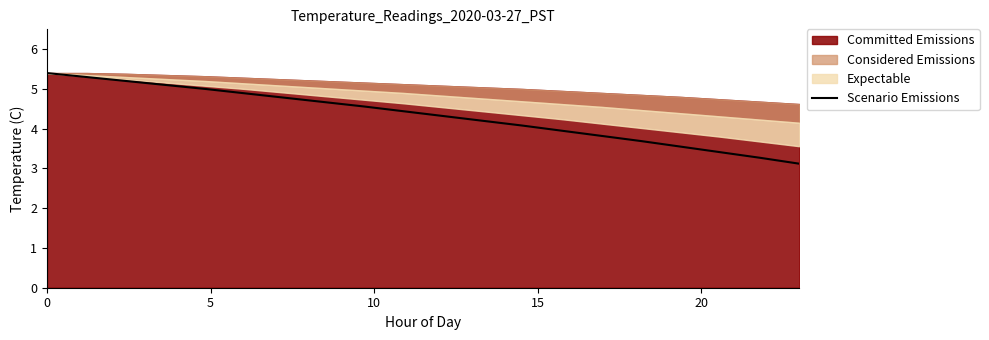

What is the average value?

4.3